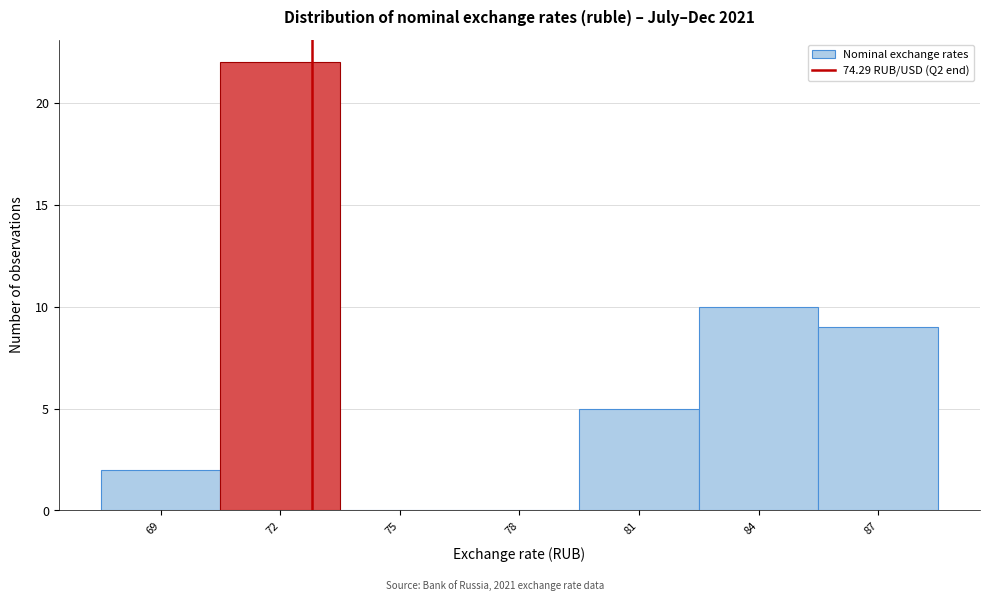

Reading left to right, list all the values displayed in this chart.

69=2	72=22	75=0	78=0	81=5	84=10	87=9